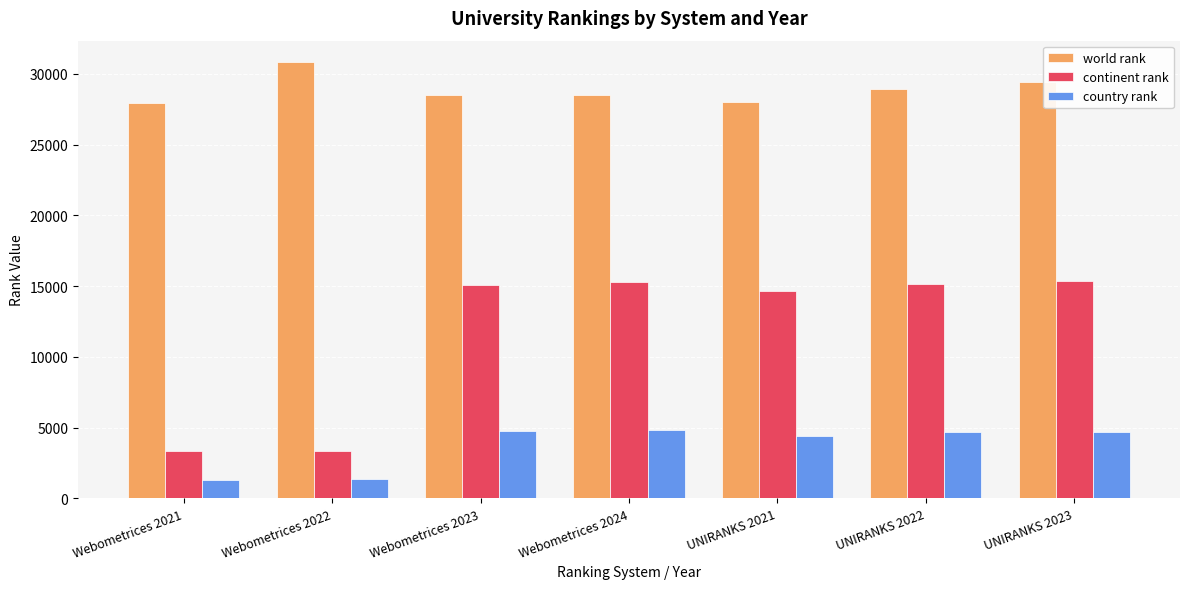

Which series has the widest spread of values?

continent rank